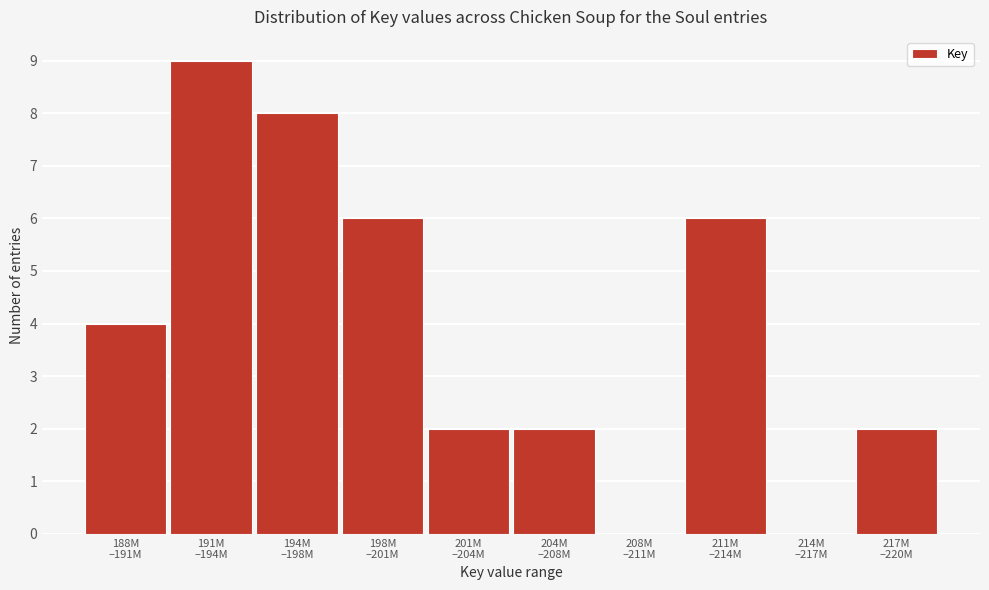

What is the maximum value shown in the chart?

9